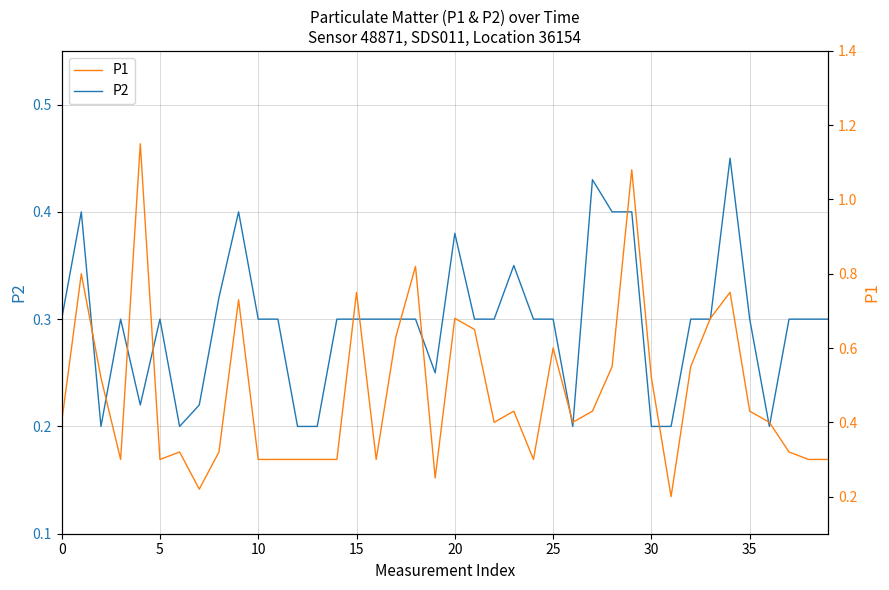

What is the average value of the P1 series?

0.5